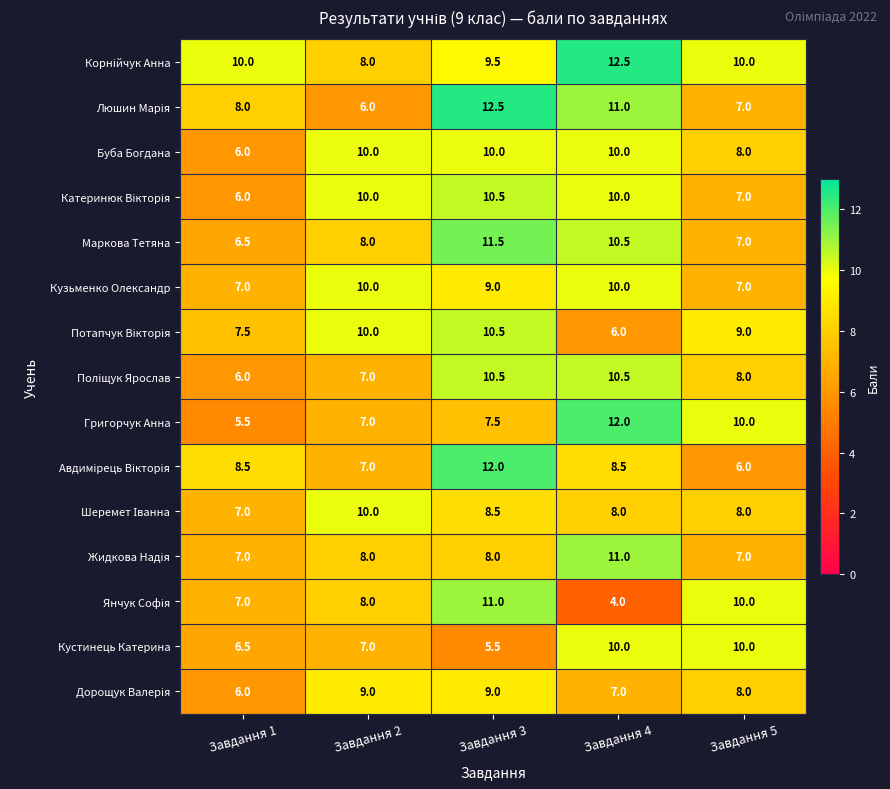

What is the total value across all series at Завдання 2?

125.0